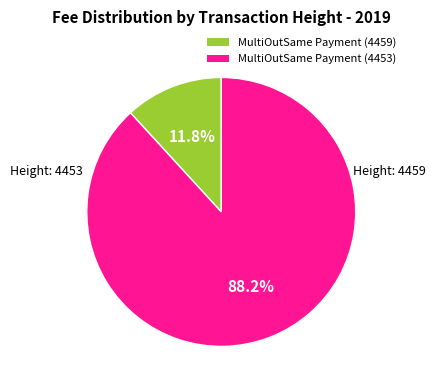

Between MultiOutSame Payment (4459) and MultiOutSame Payment (4453), which is larger?

MultiOutSame Payment (4453)